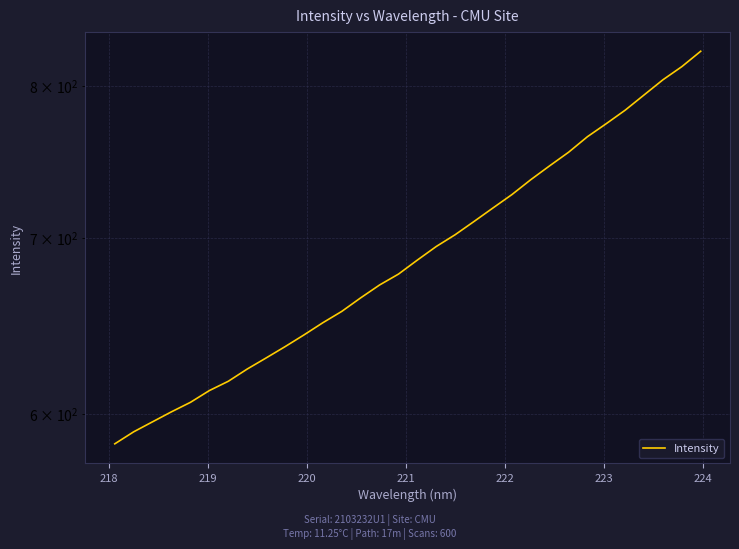

What is the sum of all values?

22093.3